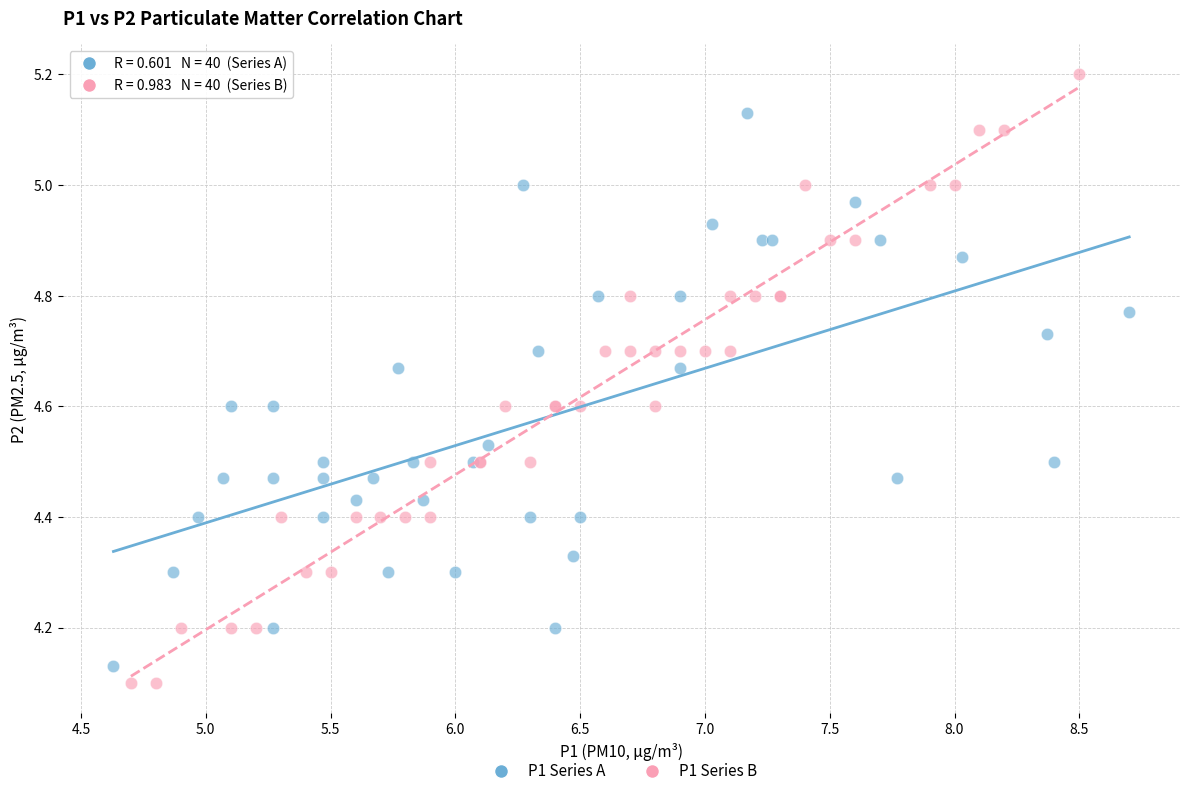

Which series reaches the maximum Y coordinate?

P1 Series B